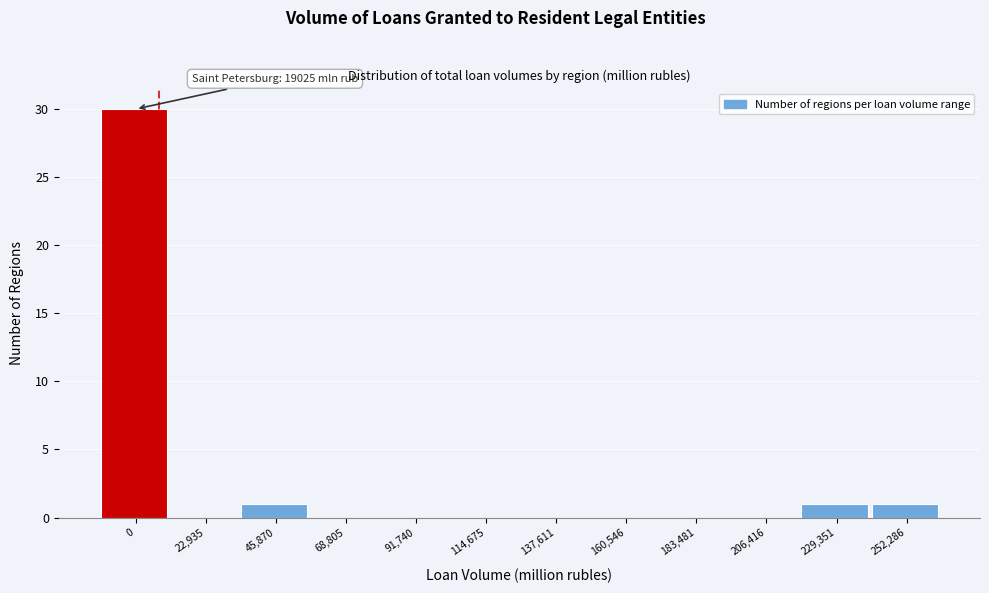

Reading left to right, list all the values displayed in this chart.

0=30	22,935=0	45,870=1	68,805=0	91,740=0	114,675=0	137,611=0	160,546=0	183,481=0	206,416=0	229,351=1	252,286=1